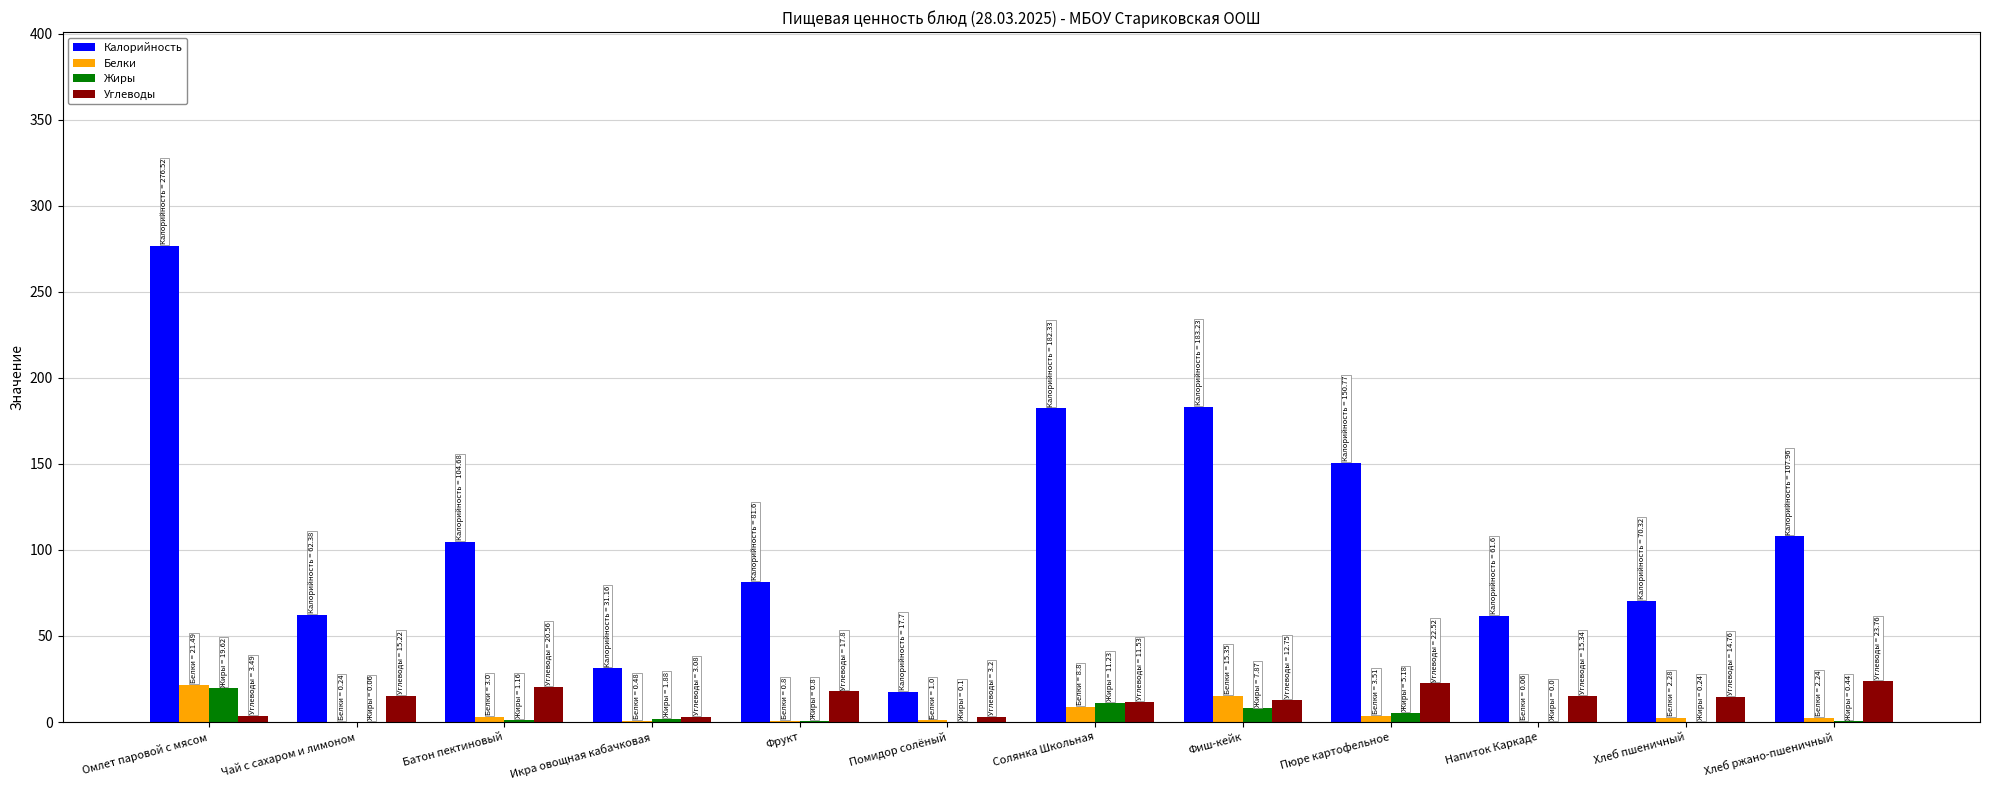

Which category has the highest value across all series?

Омлет паровой с мясом